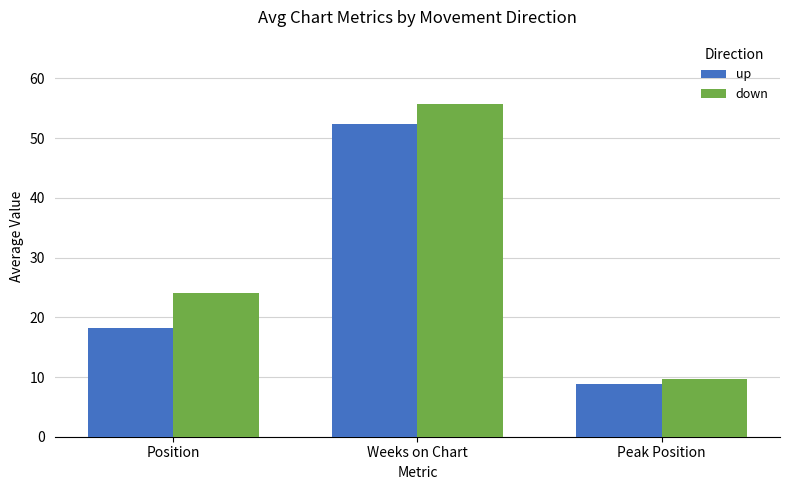

The up series shows 7.3 at Position. True or false?

False